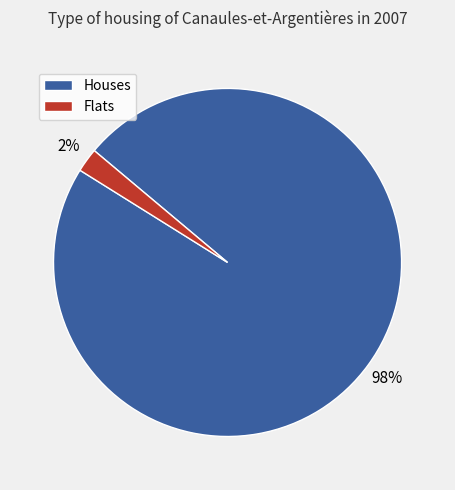

To the nearest percent, what is the average slice percentage?

50%